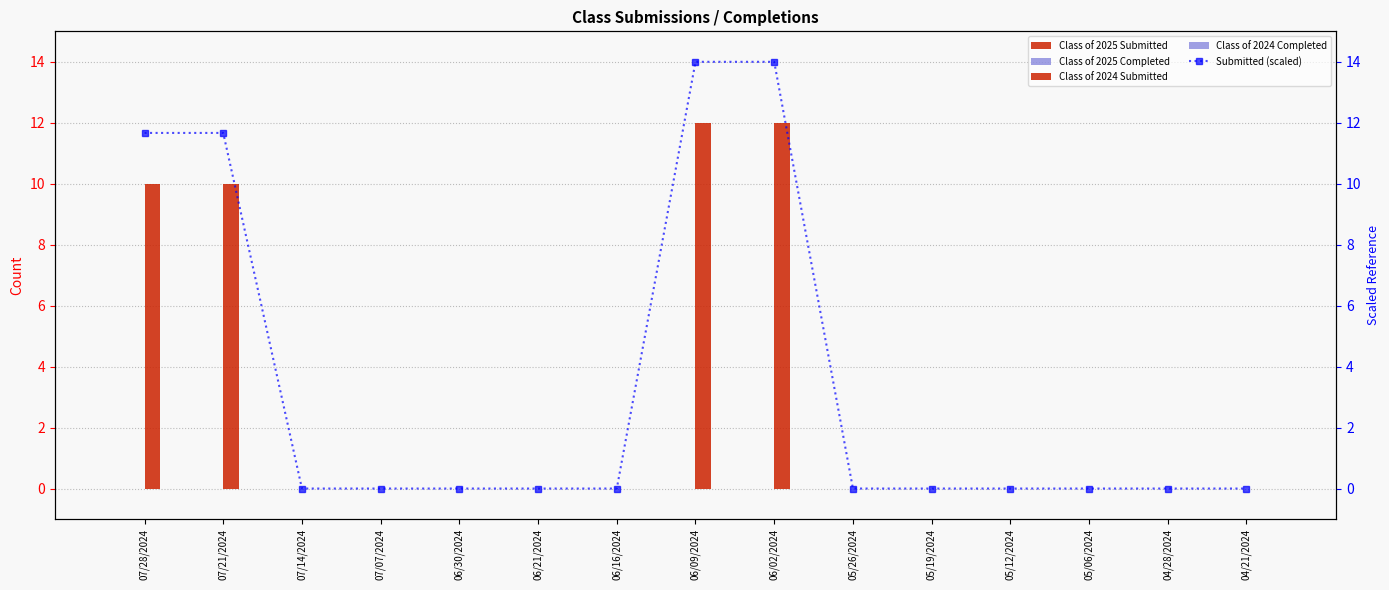

List the series in order of their peak value, highest first.

Submitted (scaled), Class of 2024 Submitted, Class of 2025 Submitted, Class of 2025 Completed, Class of 2024 Completed